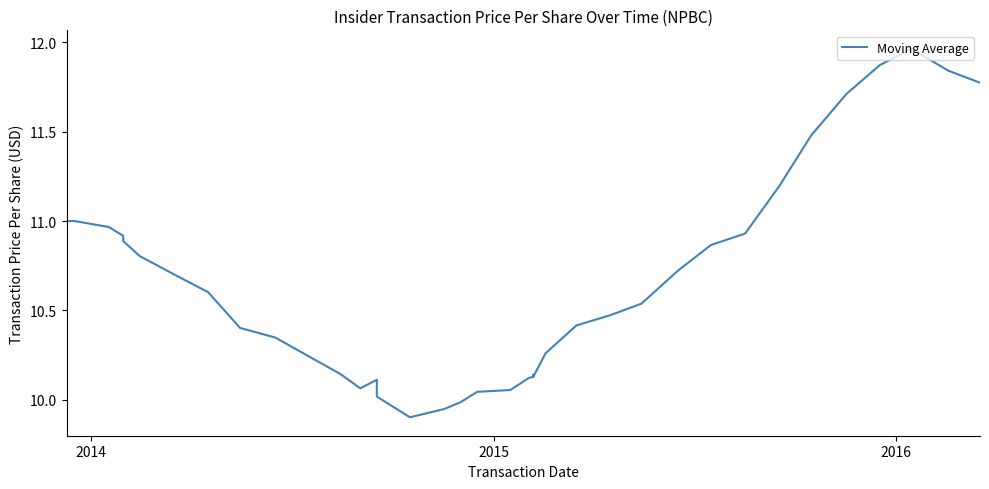

What is the maximum value shown in the chart?

12.0